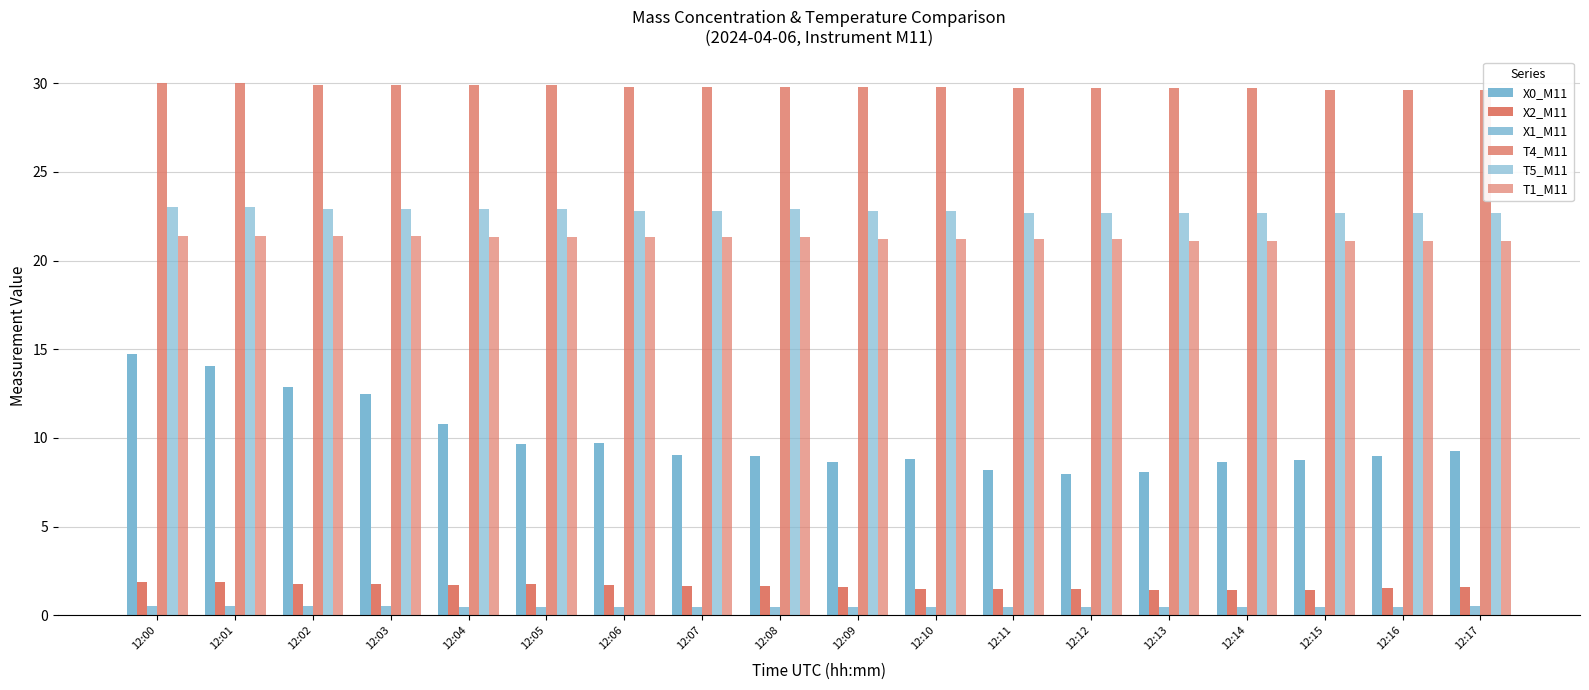

Are the bars grouped side by side (vs. stacked)?

Yes